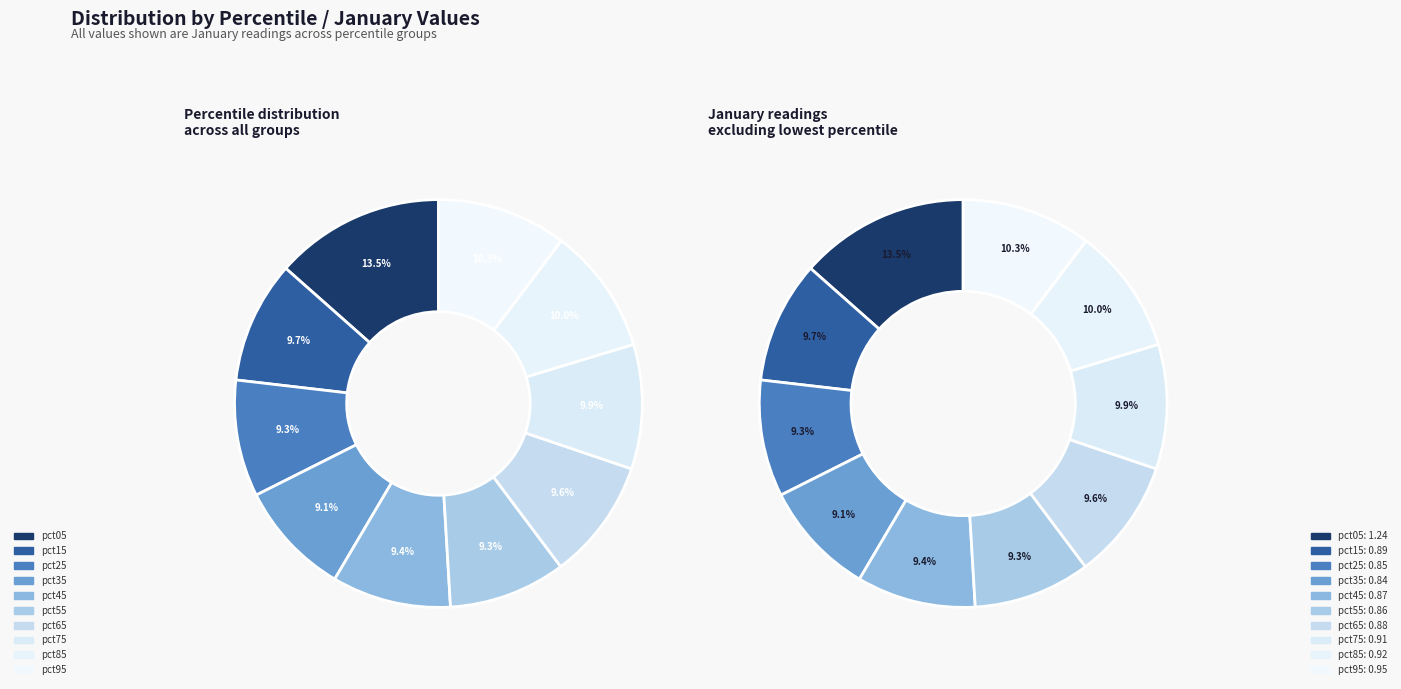

Do pct55 and pct85 together represent more than half of the pie?

No